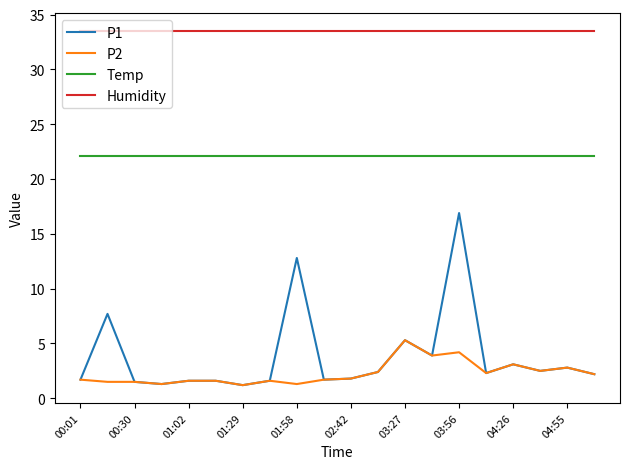

What is the average value of the Humidity series?

33.5